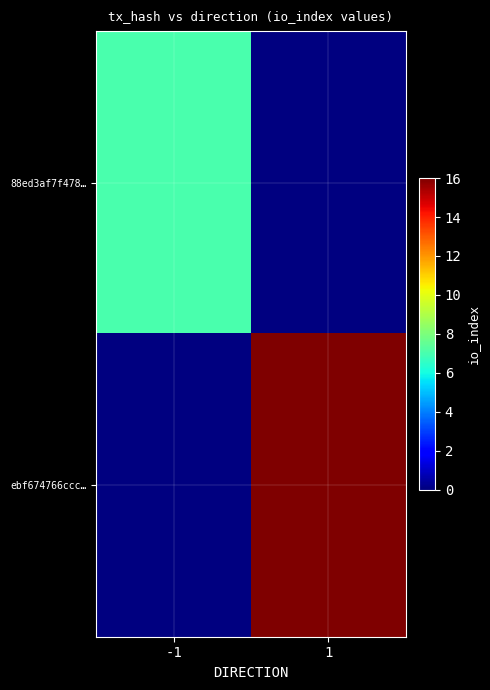

Between 1 and -1, which is larger?

-1